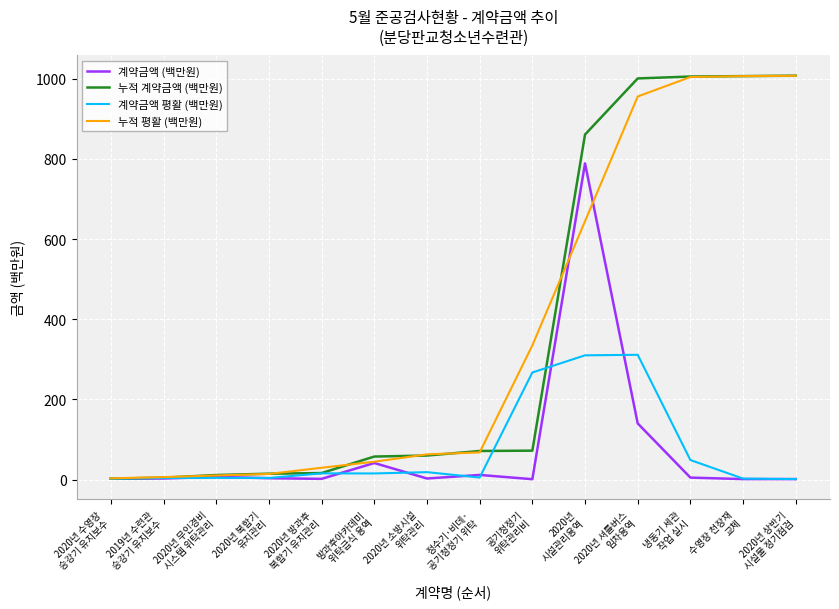

What is the maximum value for 계약금액 평활 (백만원)?

311.2